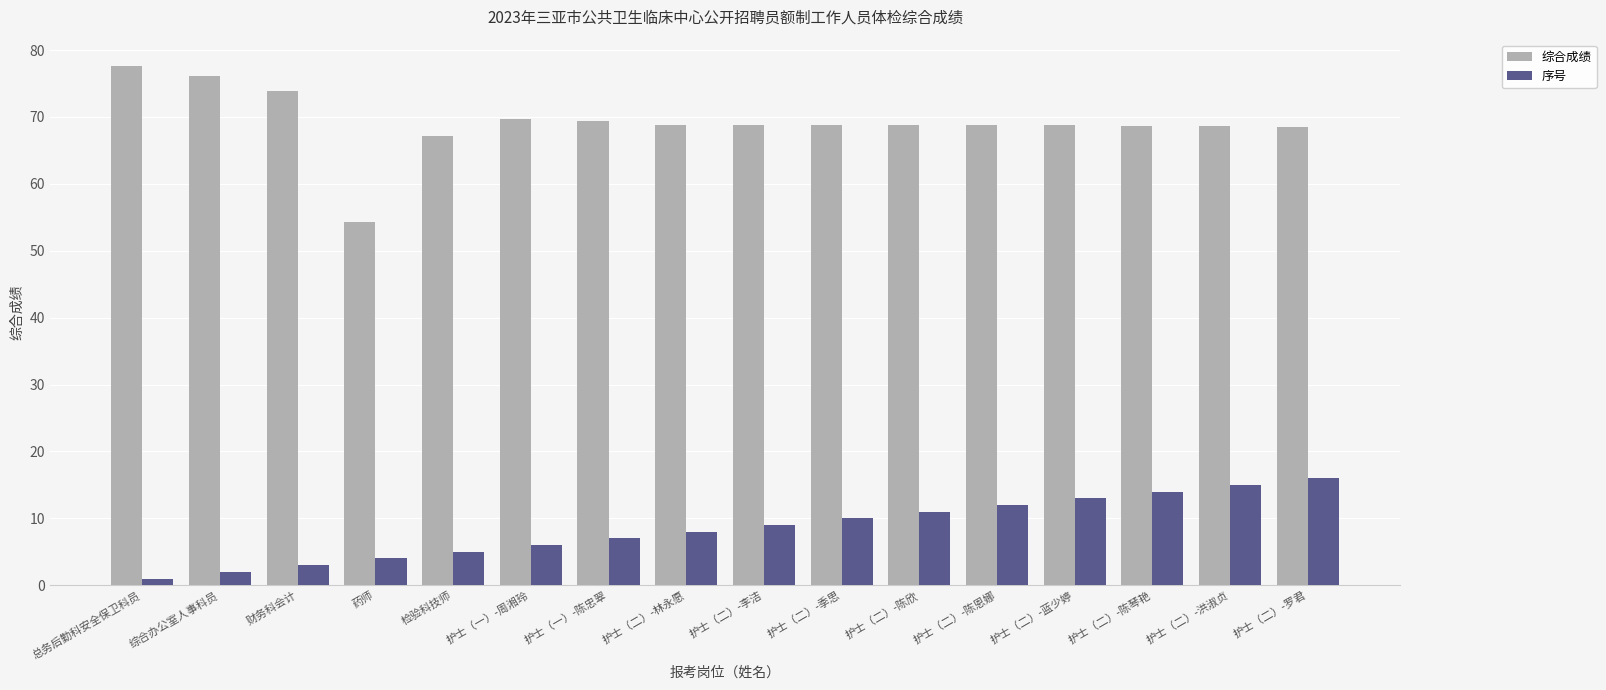

Which series changed the most between 护士（二）-蓝少婷 and 护士（二）-罗君?

序号